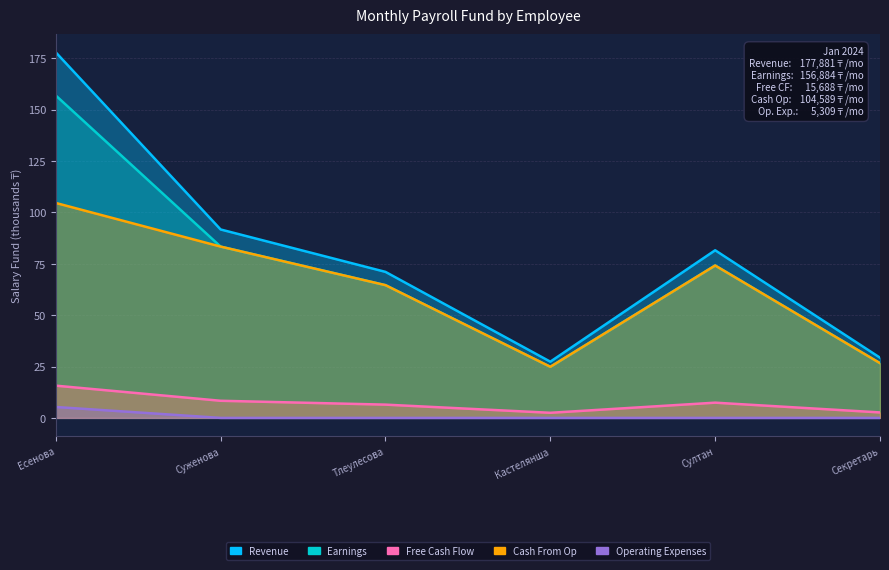

Rank the series at Тлеулесова from lowest to highest value.

Operating Expenses, Free Cash Flow, Earnings, Cash From Op, Revenue